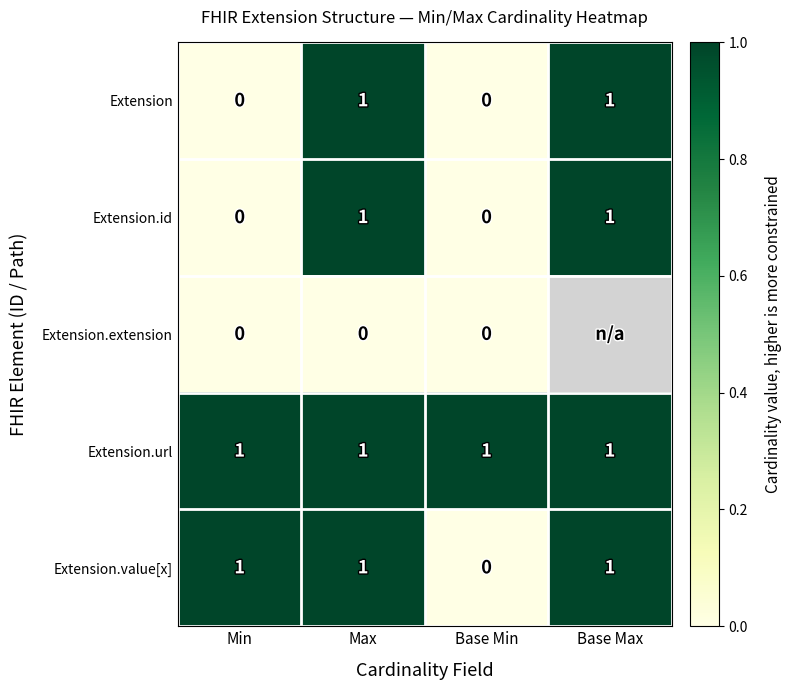

The Extension.value[x] series shows 1 at Max. True or false?

True